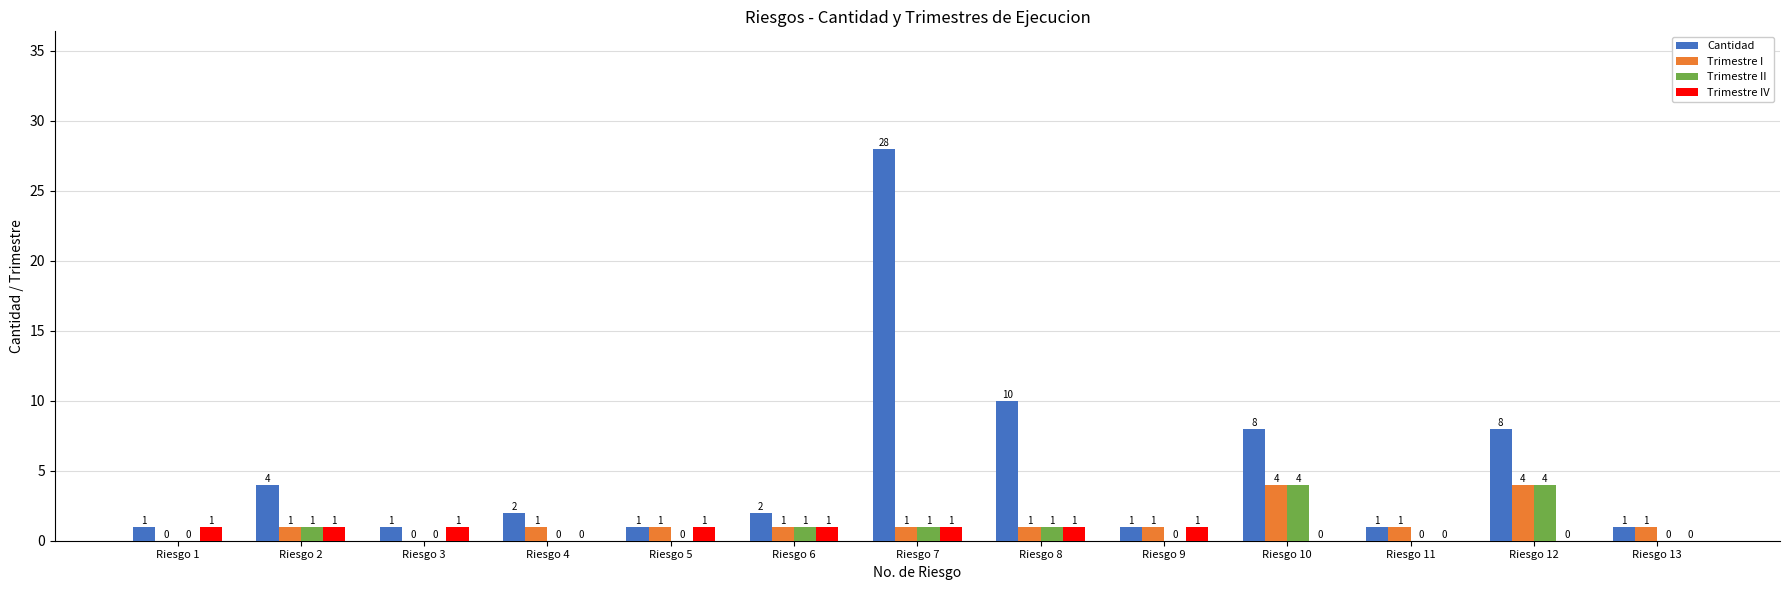

How many groups of bars are there?

13